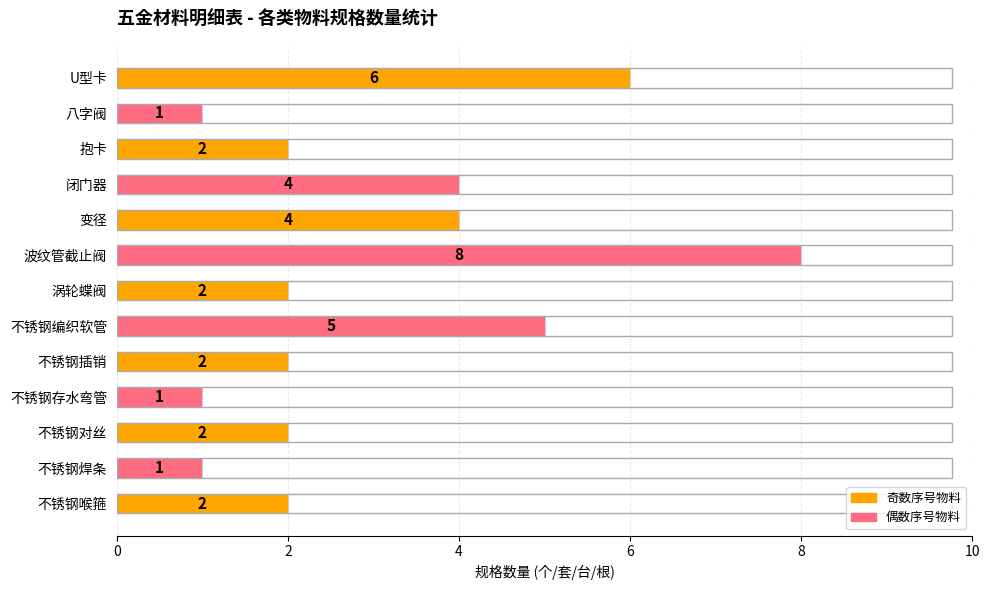

What is the difference between the maximum and minimum values?

7